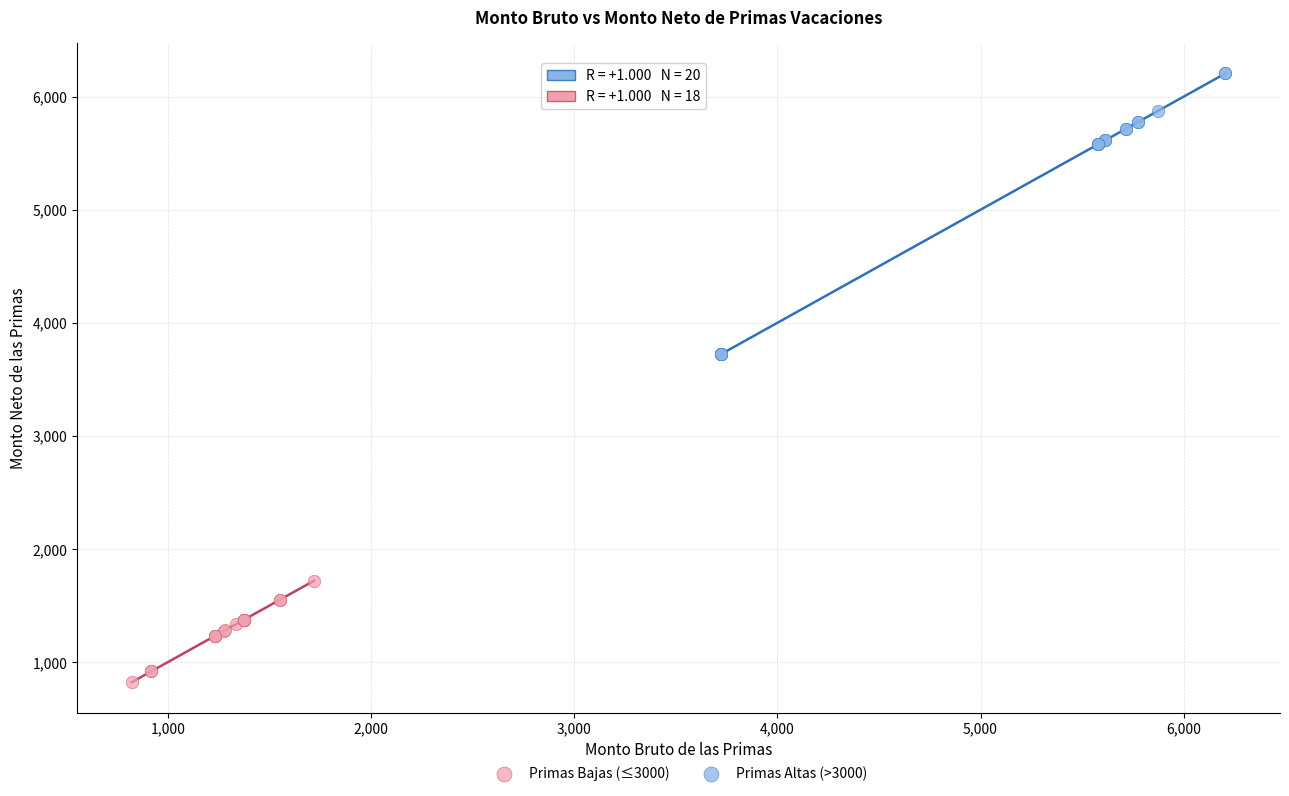

Which series contains the lowest Y value?

Primas Bajas (≤3000)